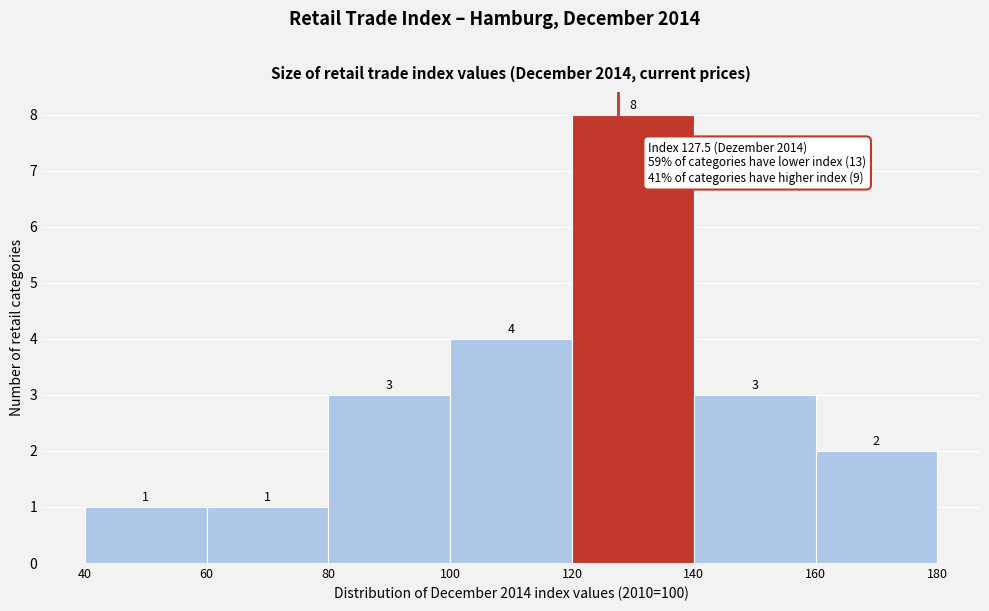

What is the height of the bar covering 120 to 140 on the x-axis?

8